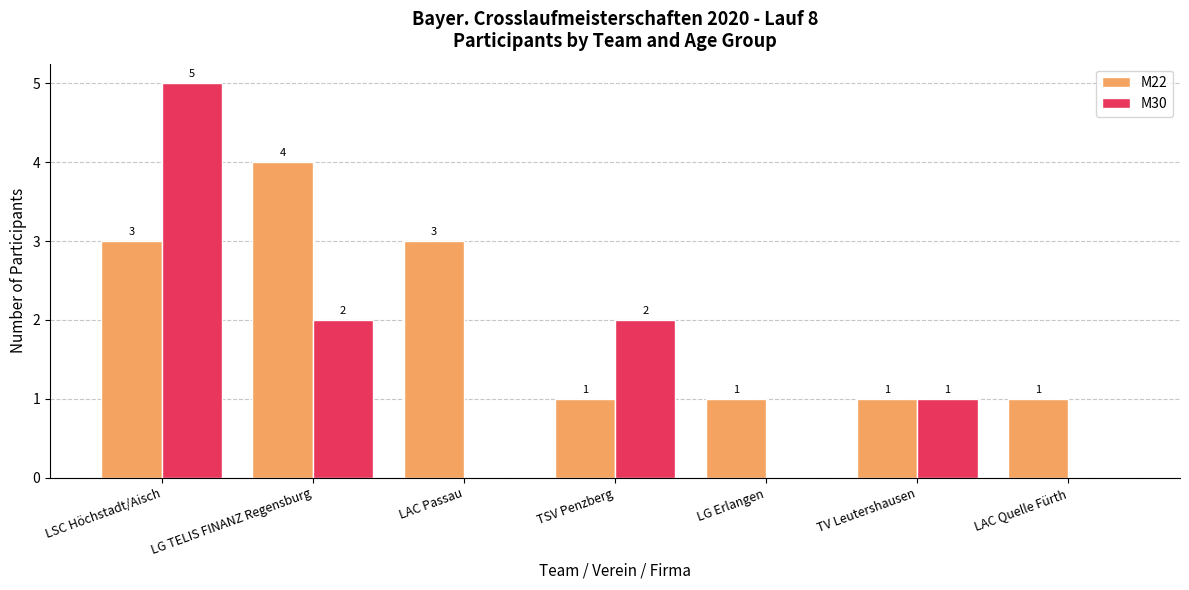

Reading right to left, list all the values displayed in this chart.

M22: 1	1	1	1	3	4	3
M30: 0	1	0	2	0	2	5